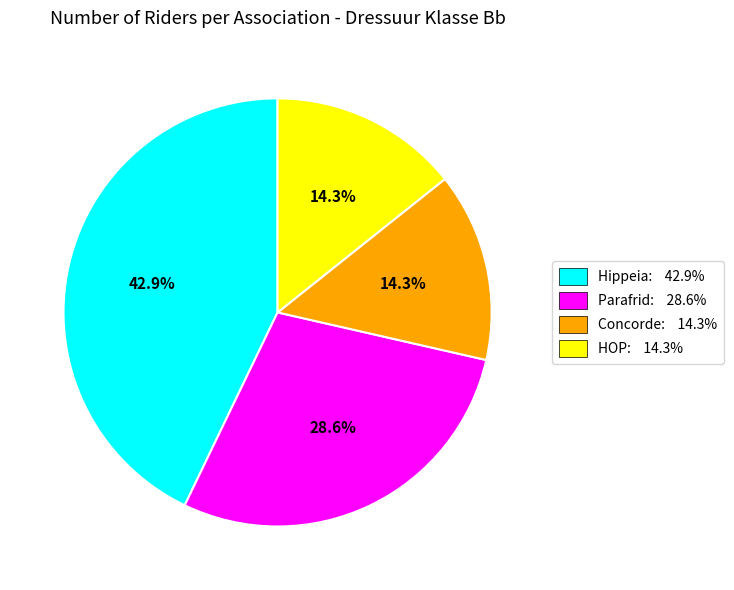

True or false: HOP accounts for 14% of the total.

True